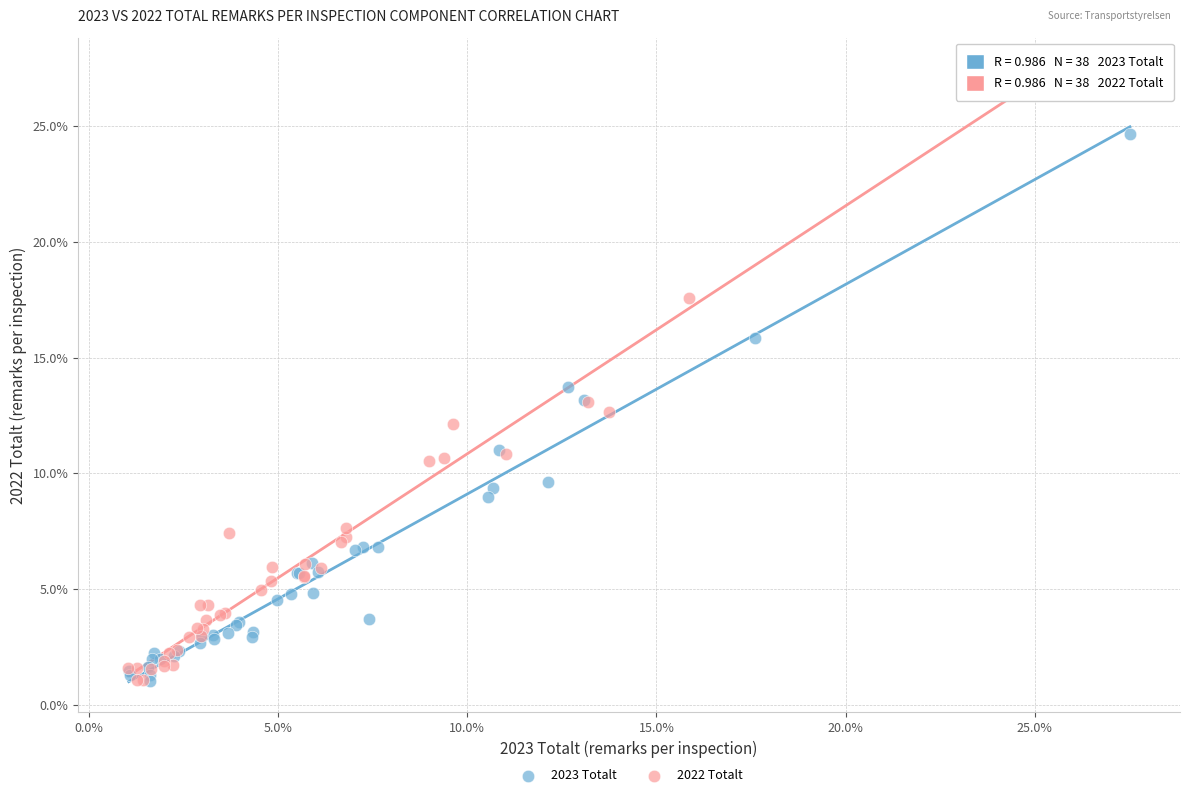

Which series has the widest spread of Y values?

2022 Totalt